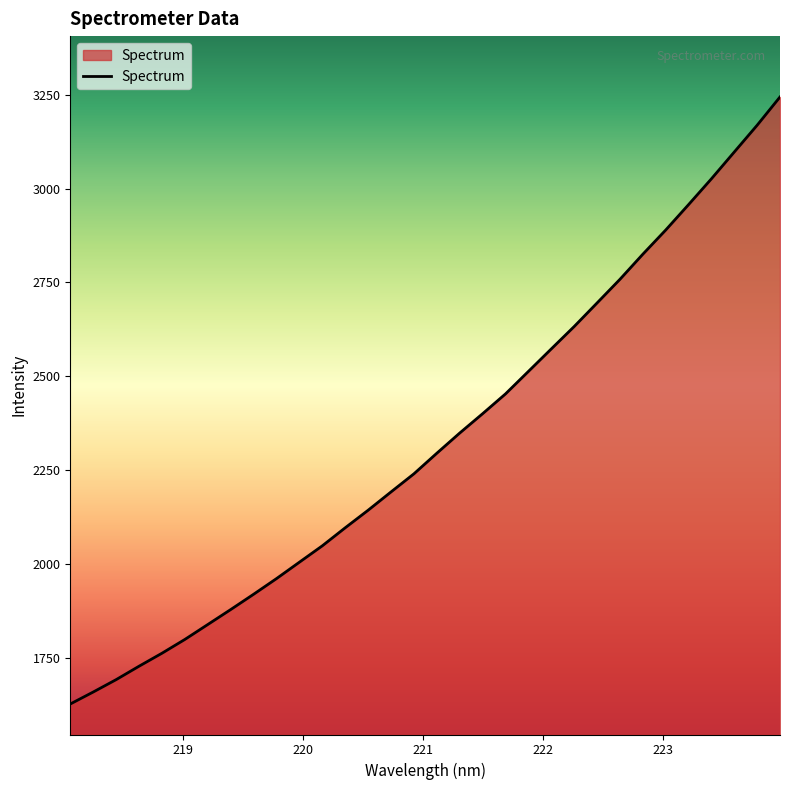

What is the smallest value displayed?

1626.2